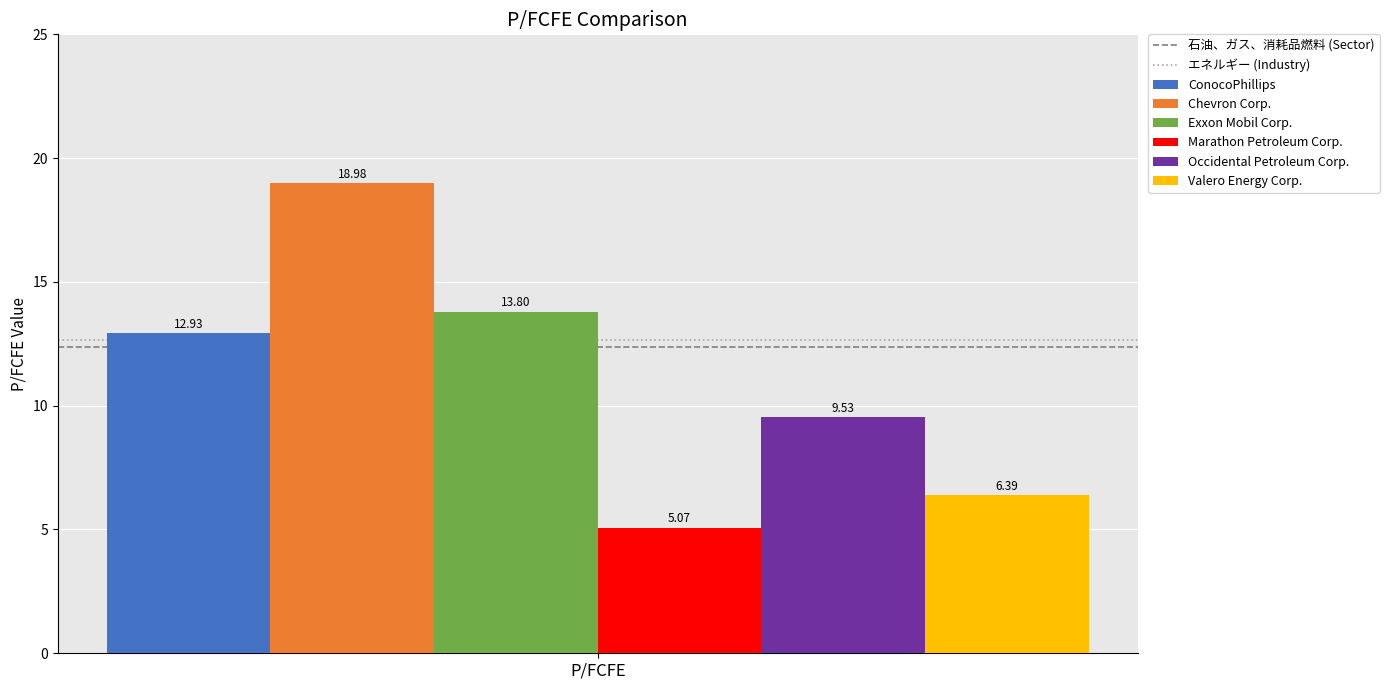

Rank the series at P/FCFE from highest to lowest value.

Chevron Corp., Exxon Mobil Corp., ConocoPhillips, Occidental Petroleum Corp., Valero Energy Corp., Marathon Petroleum Corp.